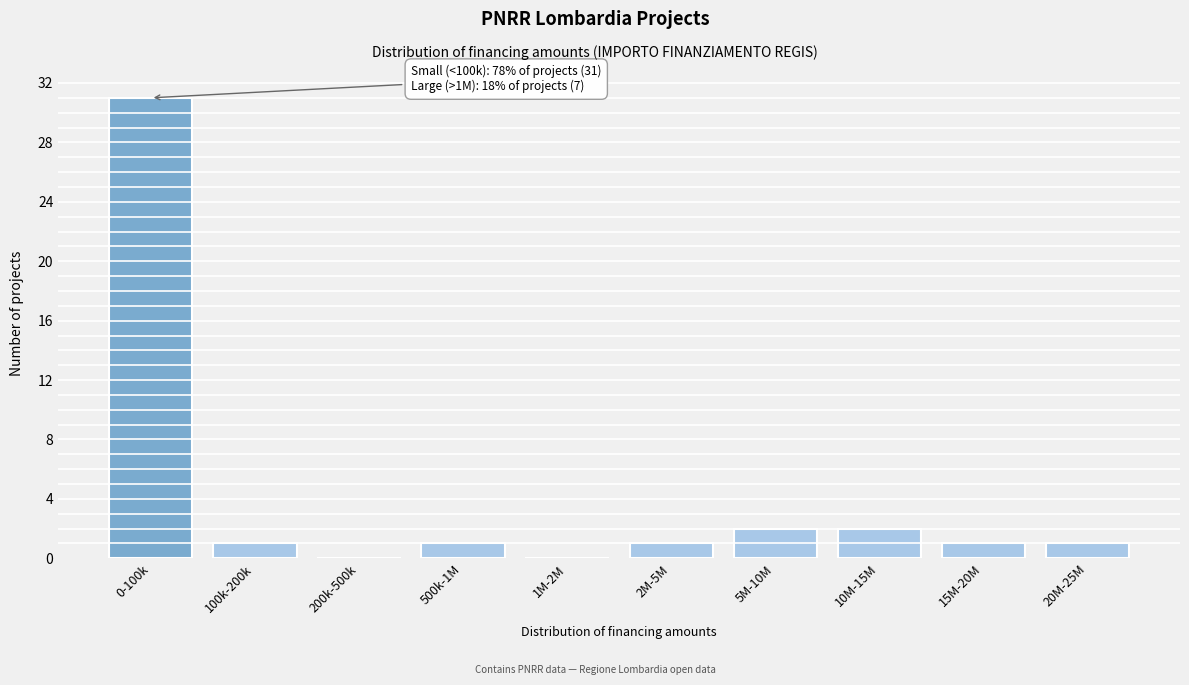

Reading left to right, transcribe all the data shown in this chart.

0-100k=31	100k-200k=1	200k-500k=0	500k-1M=1	1M-2M=0	2M-5M=1	5M-10M=2	10M-15M=2	15M-20M=1	20M-25M=1